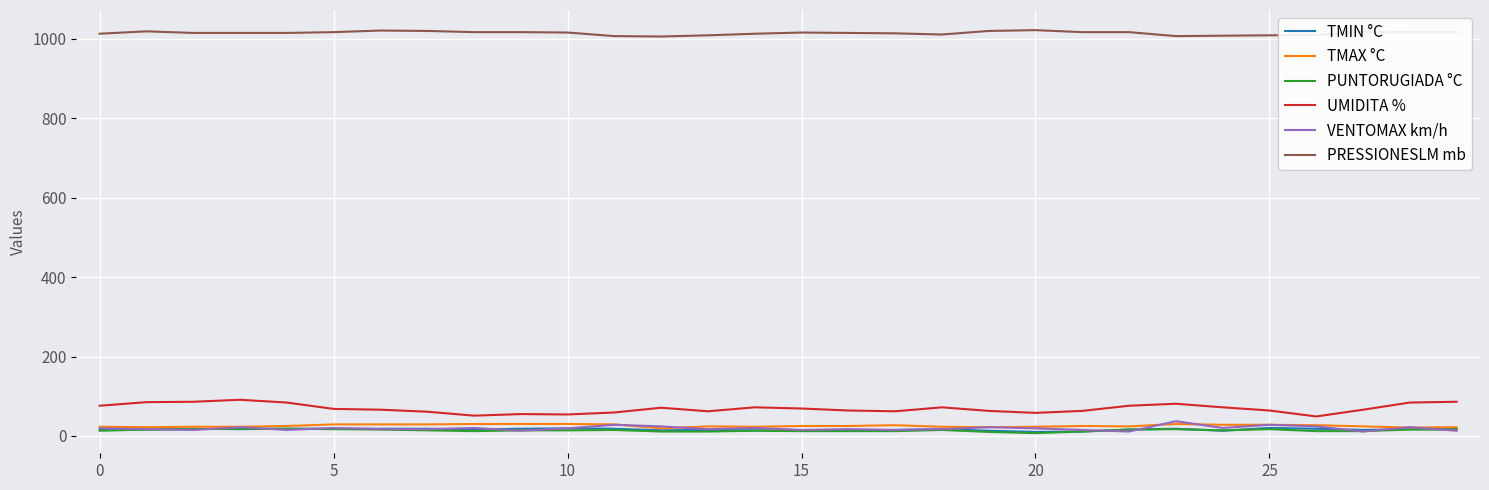

Which series has the largest total across all categories?

PRESSIONESLM mb